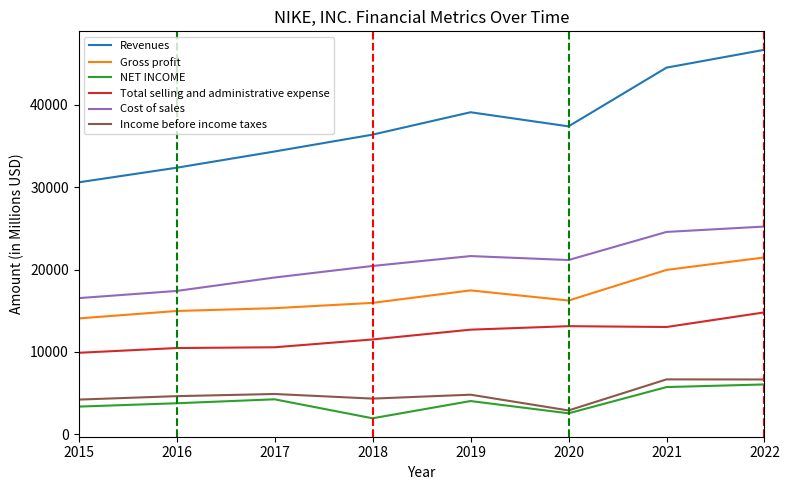

The Total selling and administrative expense series shows 5268 at 2015. True or false?

False